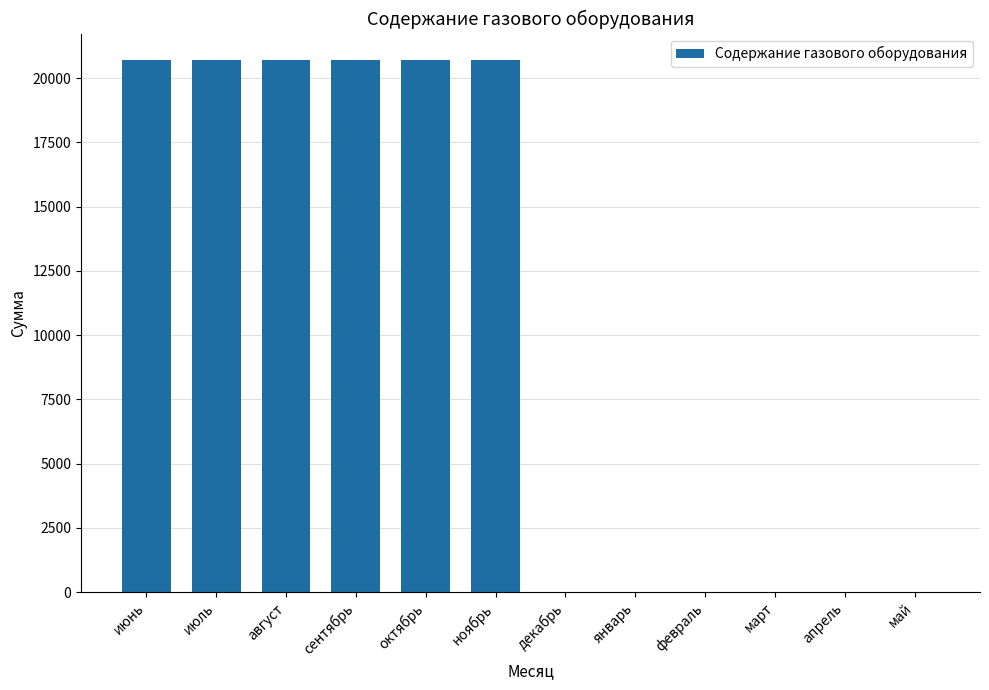

True or false: the data shows 20698.0 at ноябрь.

True